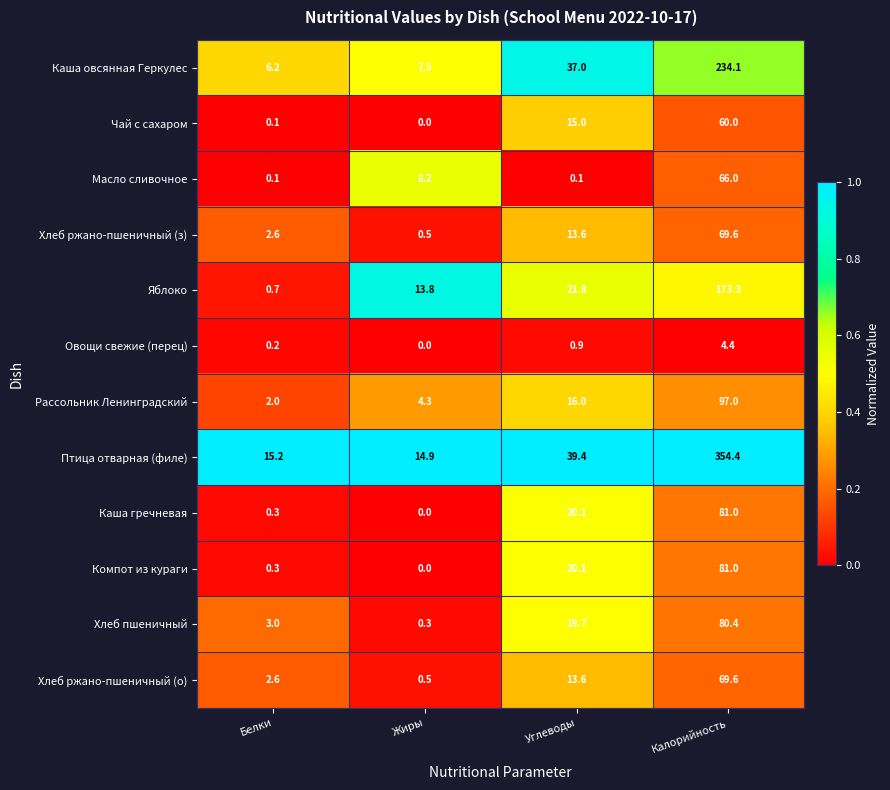

What is the total value across all series at Углеводы?

217.3